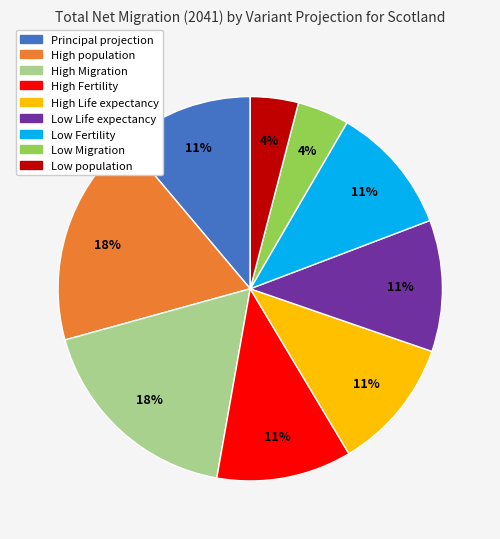

Does any single category account for the majority?

No